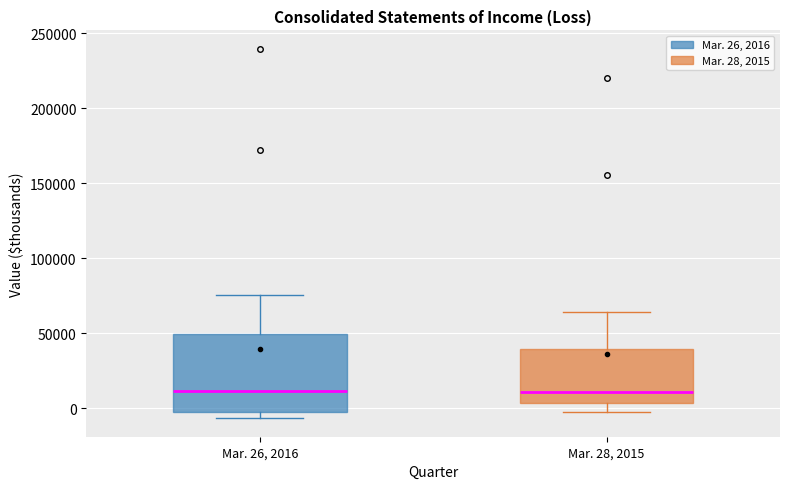

Reading left to right, transcribe this box plot: for each box, give where its median line is, the range the box spans, and where its two whiskers end, as read against the y-axis. The values are not printed on the chart, so give them approximately, as read against the axis.

Mar. 26, 2016: median 10000, box 0 to 50000, whiskers -5000 to 75000
Mar. 28, 2015: median 10000, box 5000 to 40000, whiskers -5000 to 65000